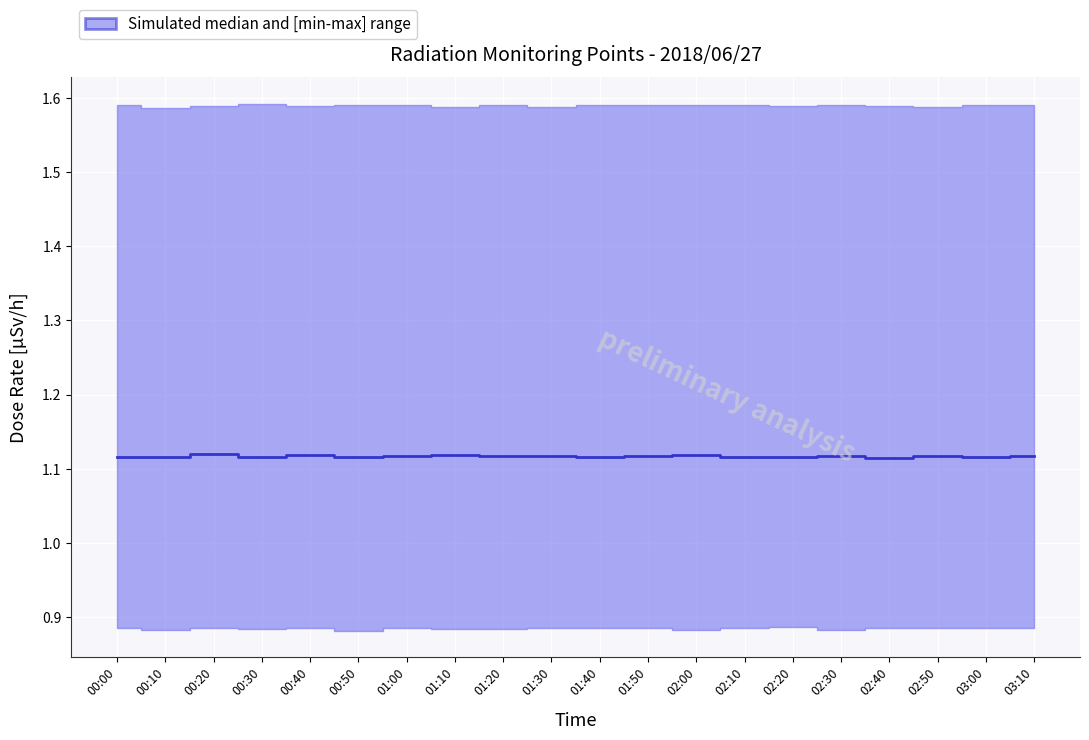

How many lines are shown in the chart?

1